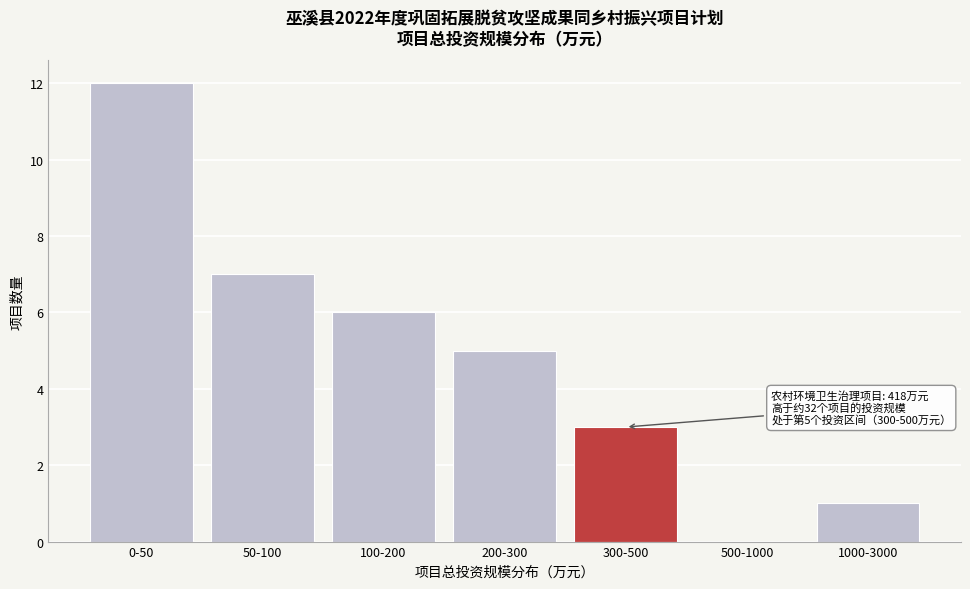

Reading right to left, what are all the values shown in this chart?

1000-3000=1	500-1000=0	300-500=3	200-300=5	100-200=6	50-100=7	0-50=12